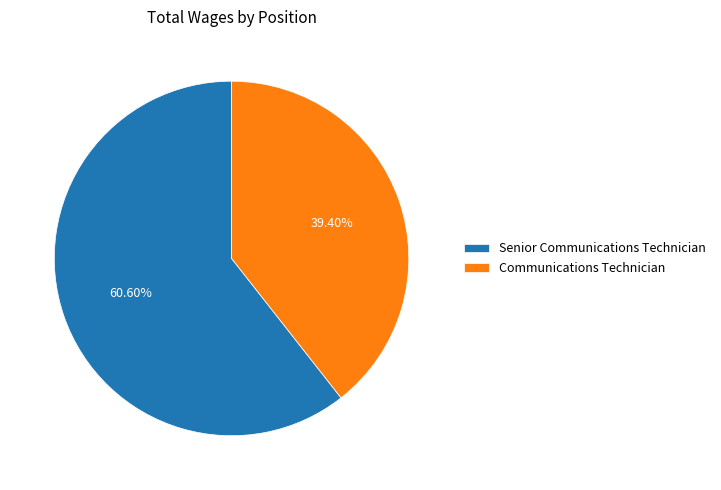

How many segments does this pie chart have?

2